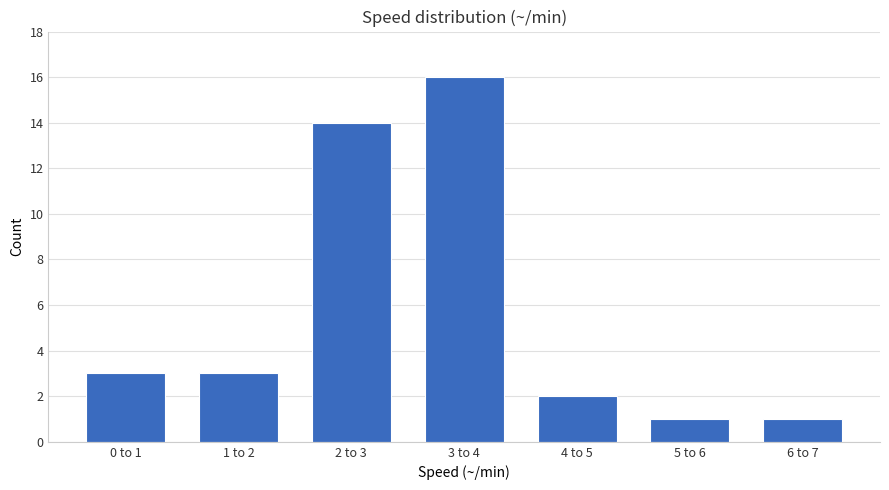

Reading left to right, extract all data points from this chart.

0 to 1=3	1 to 2=3	2 to 3=14	3 to 4=16	4 to 5=2	5 to 6=1	6 to 7=1